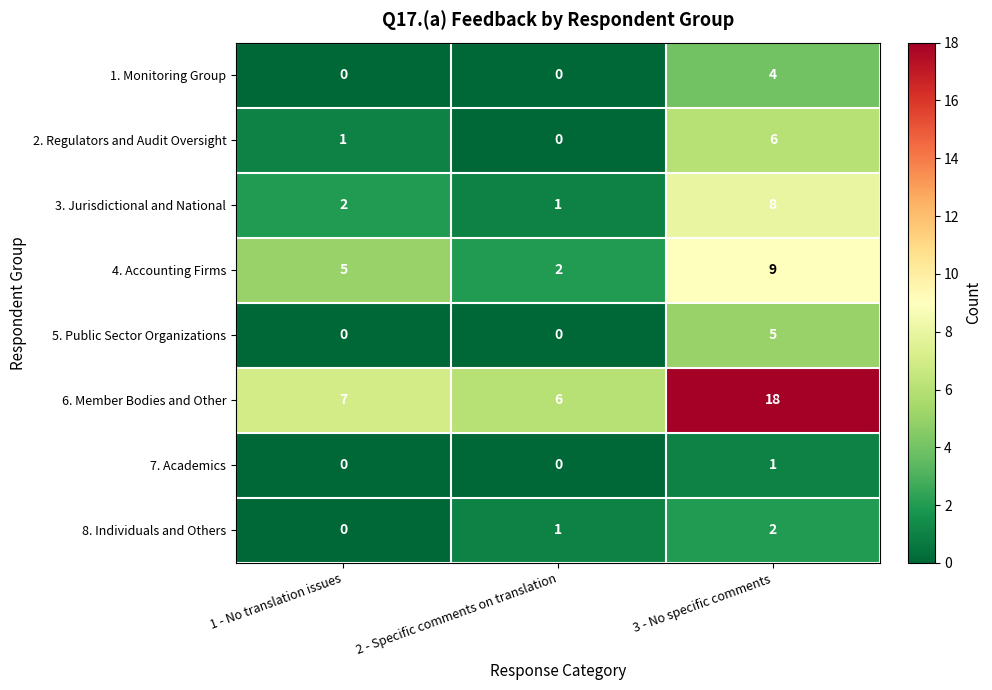

What is the sum of the 4. Accounting Firms values at 2 - Specific comments on translation and 3 - No specific comments?

11